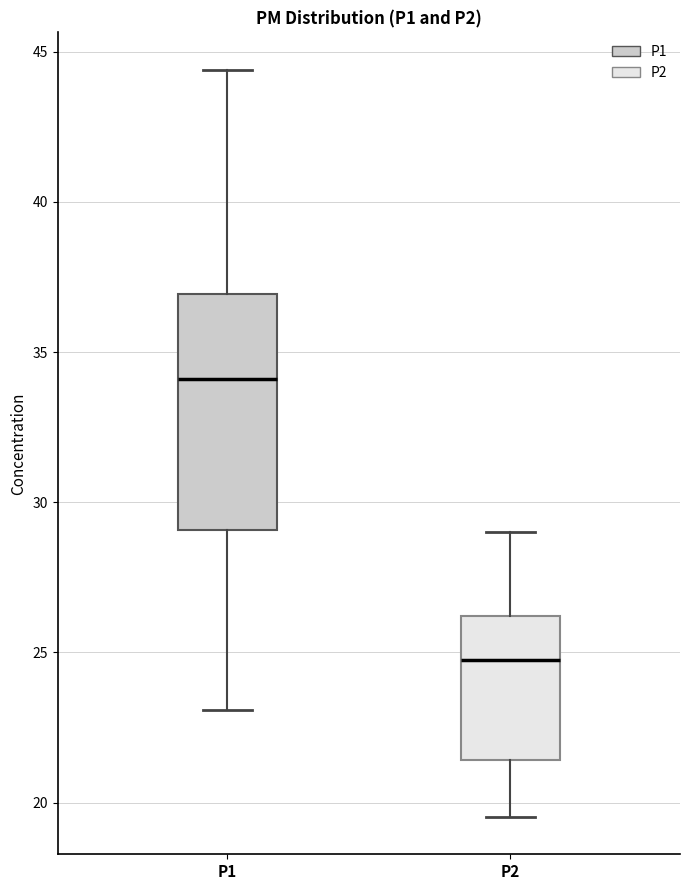

Comparing the boxes themselves (not the whiskers), which one is the tallest?

P1